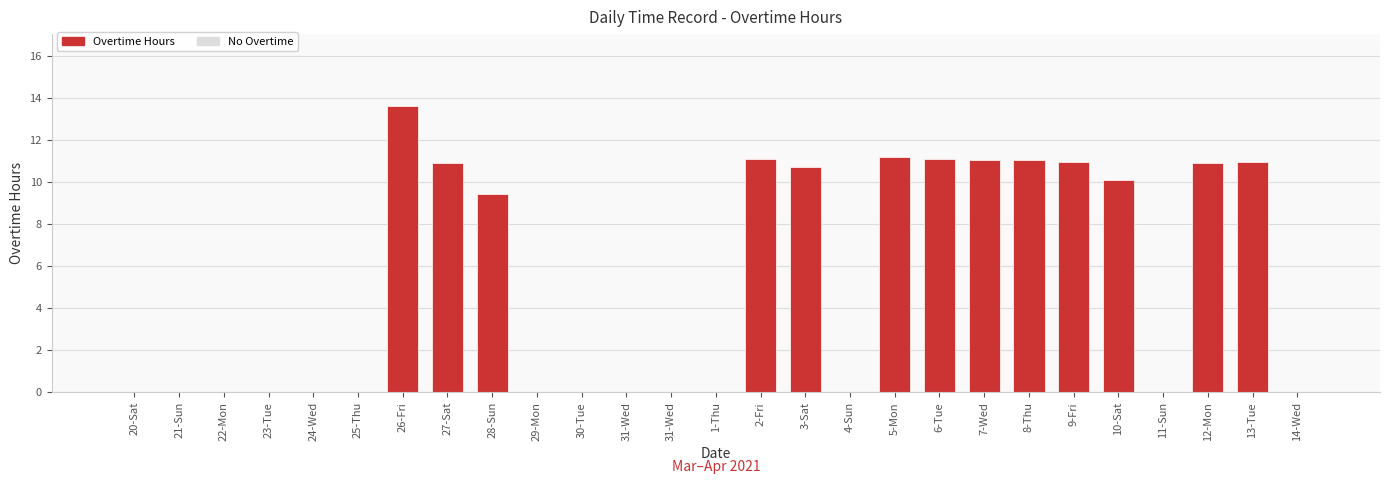

True or false: the data shows 0.0 at 31-Wed.

True